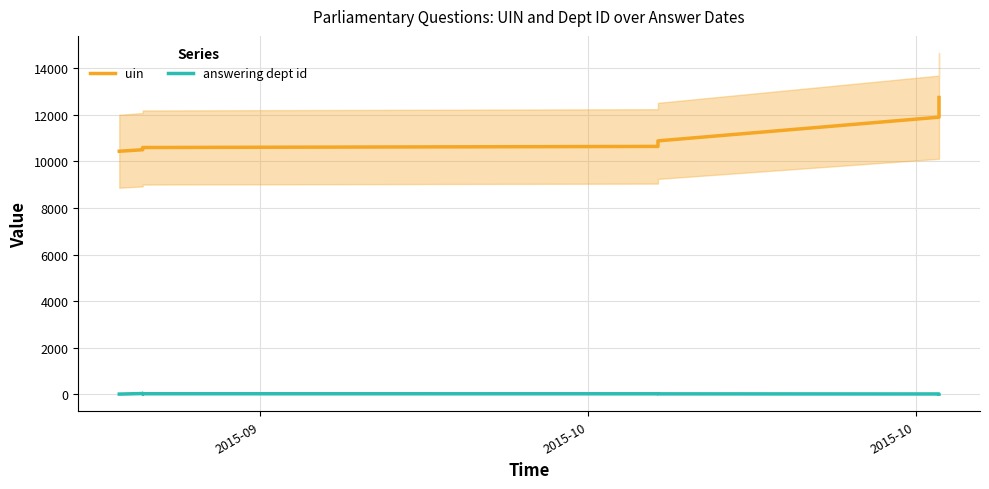

How many values in the answering dept id series are below 24?

3